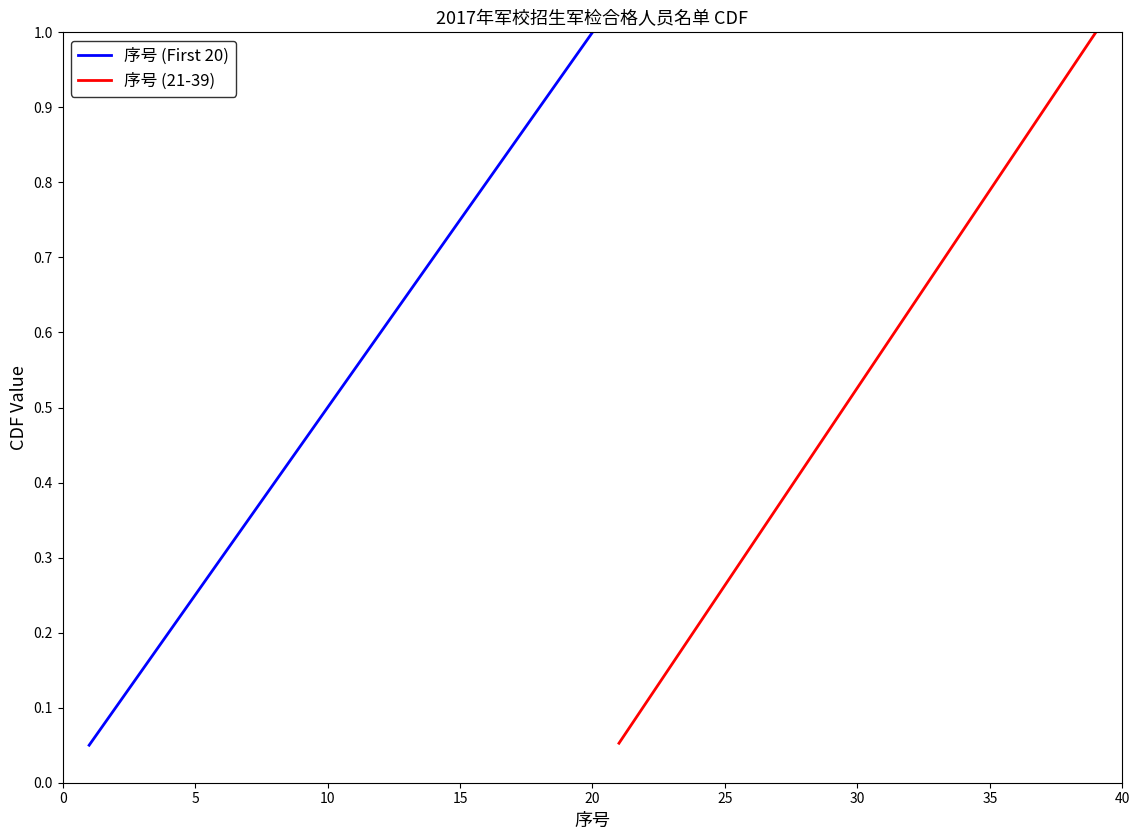

Does the chart display data point markers on the line(s)?

No